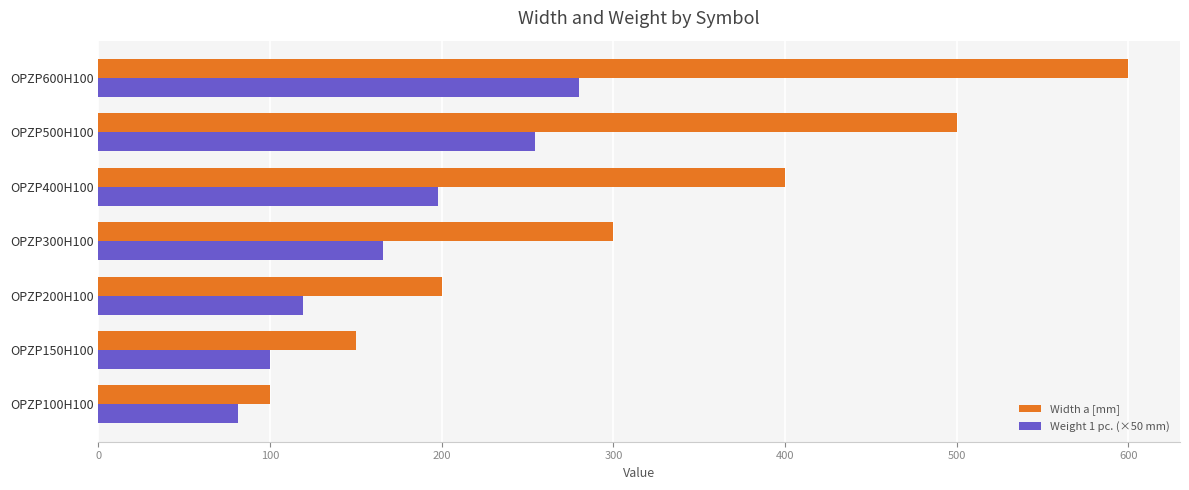

Which series has the largest total across all categories?

Width a [mm]